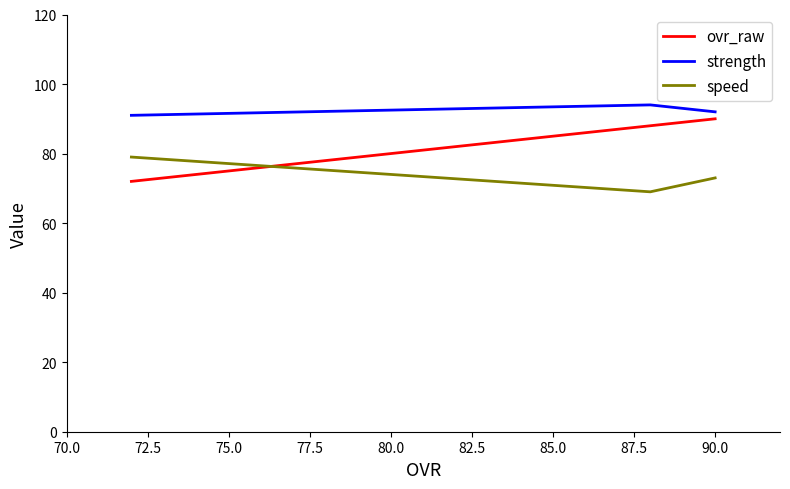

Rank the series by their average value, from highest to lowest.

strength, ovr_raw, speed